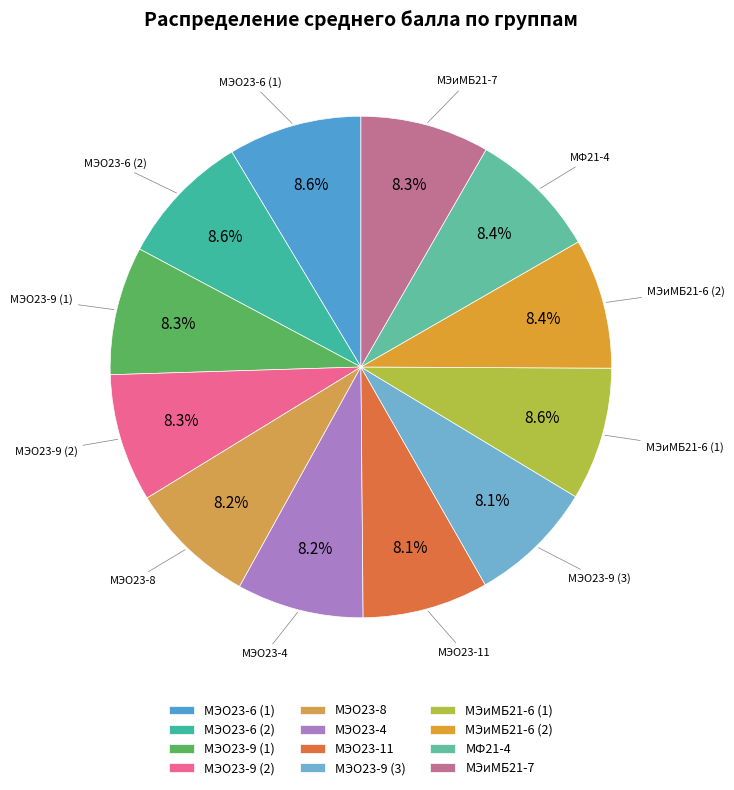

To the nearest percent, what is the average slice percentage?

8%